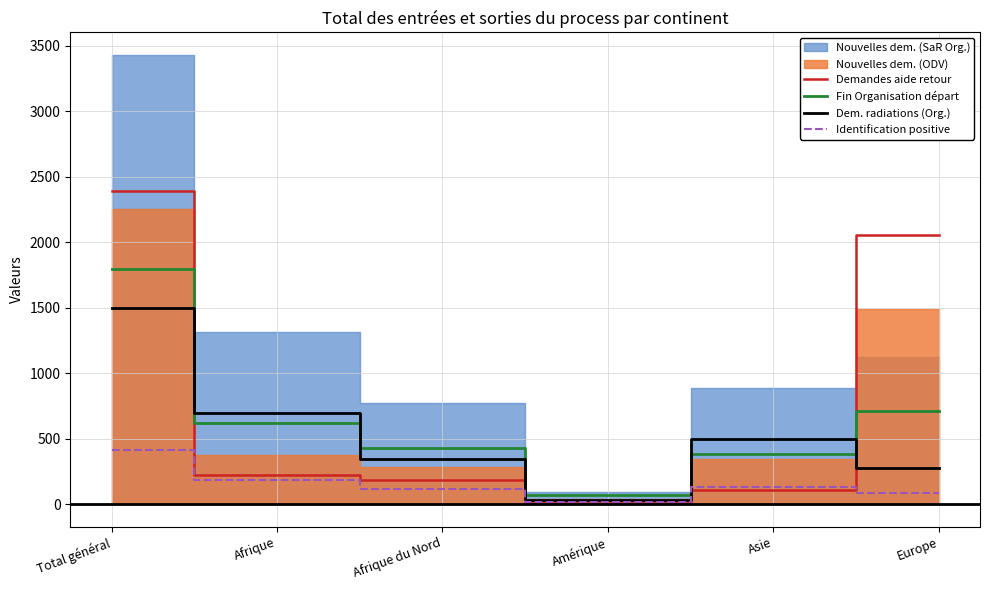

At how many categories does at least one series exceed 1935?

2